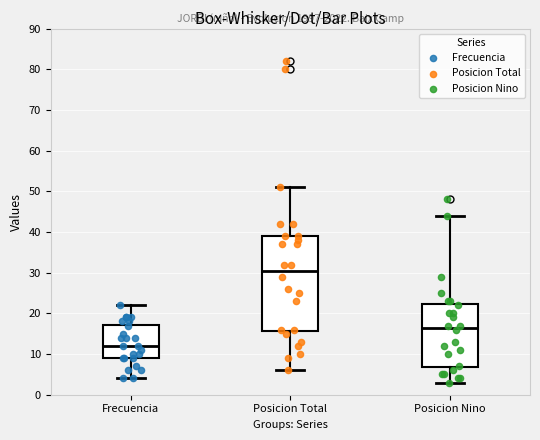

Reading left to right, read every box against the y-axis: the position of its median line, the range the box covers, and the ends of its whiskers. The values are not printed on the chart, so give them approximately, as read against the axis.

Frecuencia: median 12, box 9 to 17, whiskers 4 to 22
Posicion Total: median 31, box 16 to 39, whiskers 6 to 51
Posicion Nino: median 17, box 7 to 22, whiskers 3 to 44